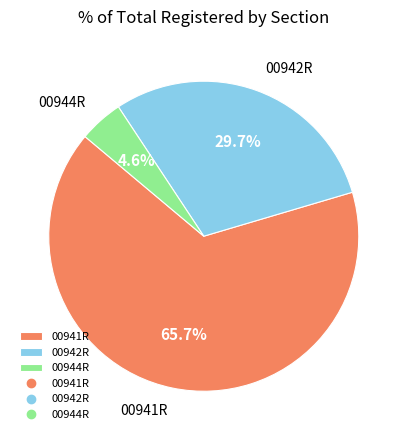

Does 00941R account for over 50% of the chart?

Yes